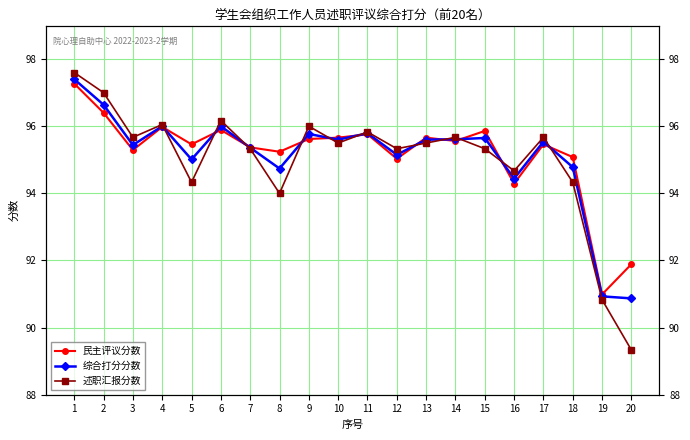

What is the average value of the 述职汇报分数 series?

95.0